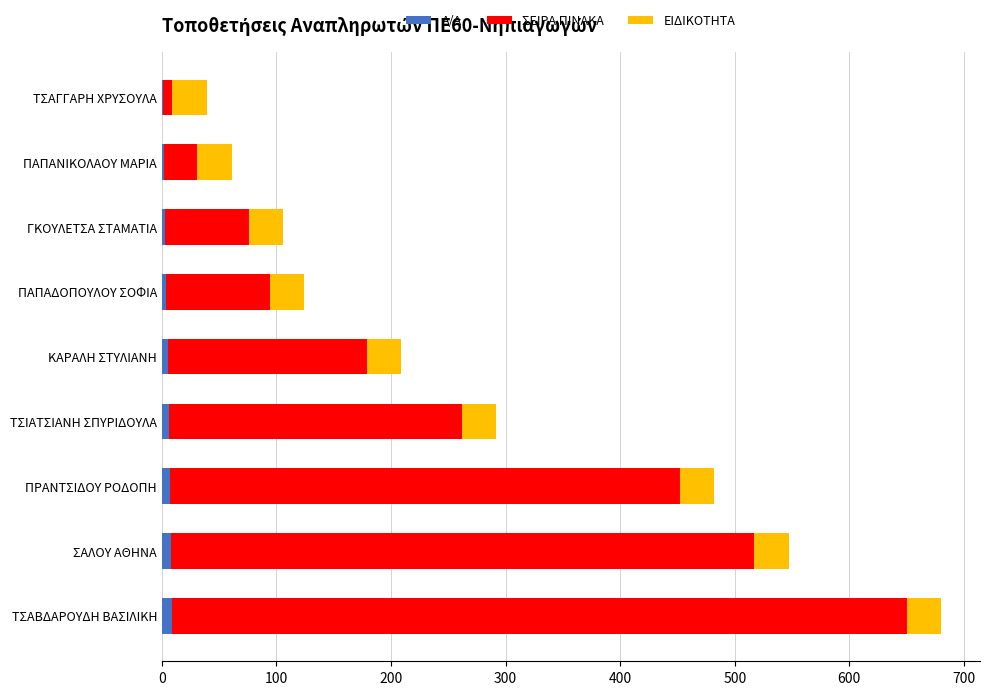

What is the sum of all Α/Α values?

45